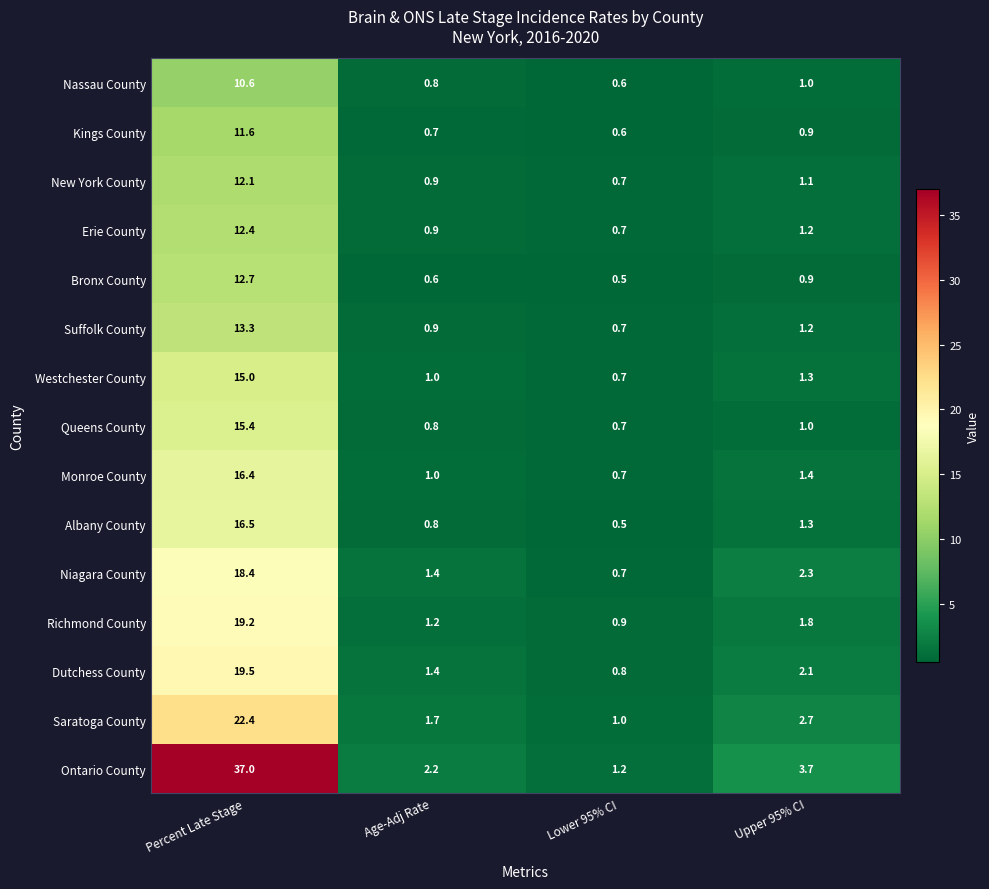

List the labels in order of Albany County value, smallest first.

Lower 95% CI, Age-Adj Rate, Upper 95% CI, Percent Late Stage